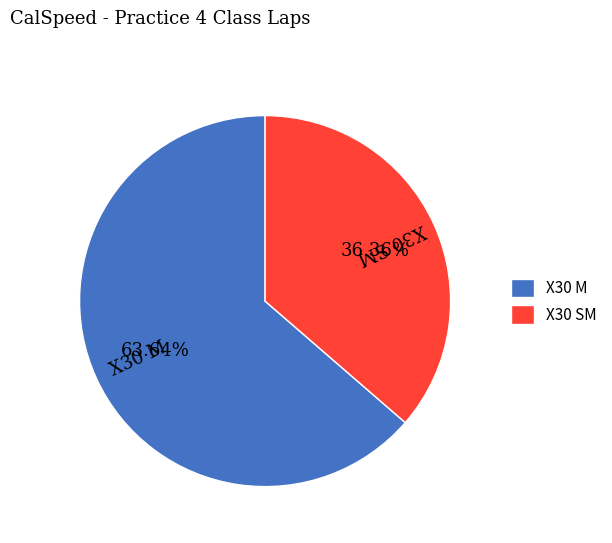

Combined, do X30 SM and X30 M account for over 50%?

Yes